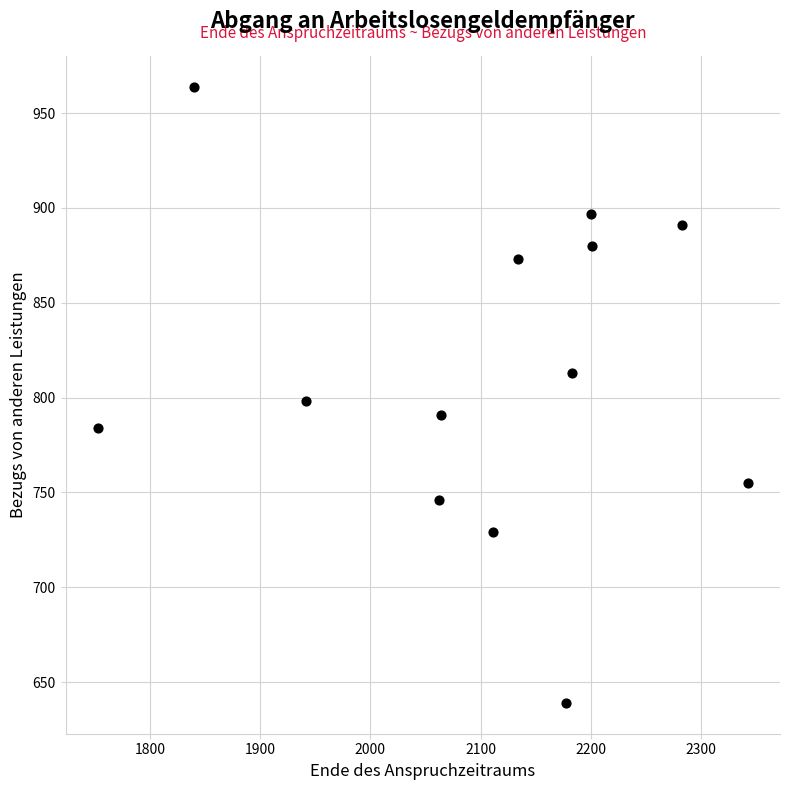

What is the range of Y values (max minus min)?

325